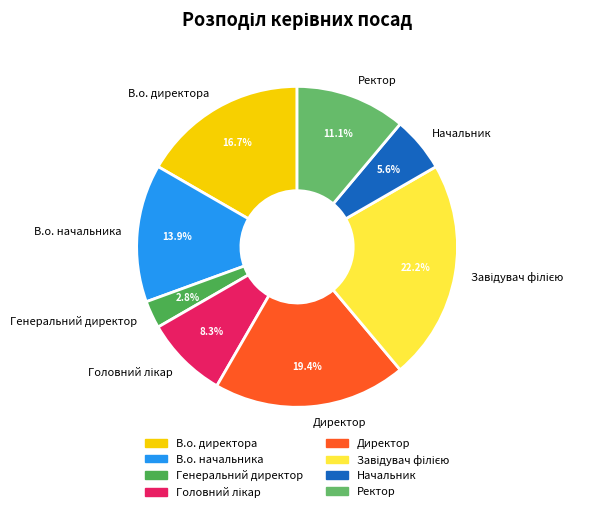

Which slice is the smallest?

Генеральний директор